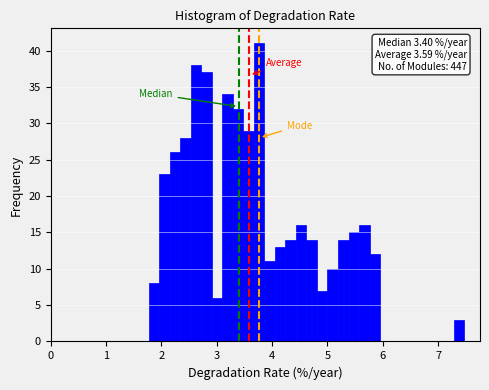

Around what value on the x-axis is the tallest bar? Give the approximate position of its centre, as read against the axis.

3.8